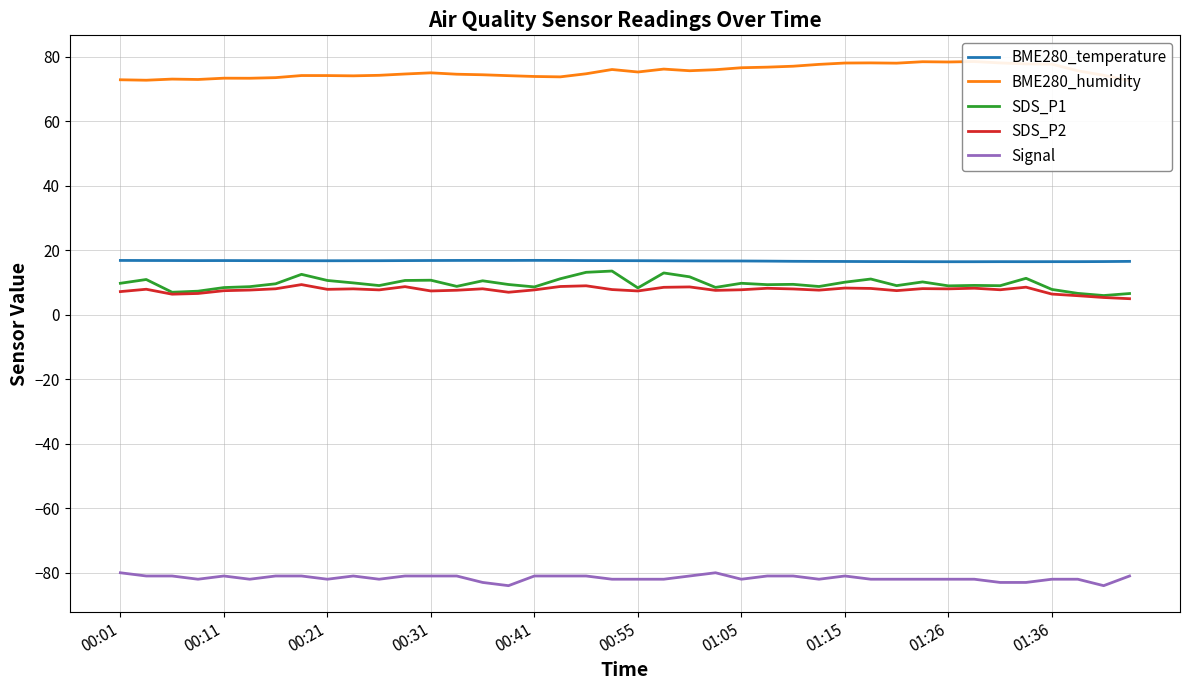

How many series are shown in this chart?

5